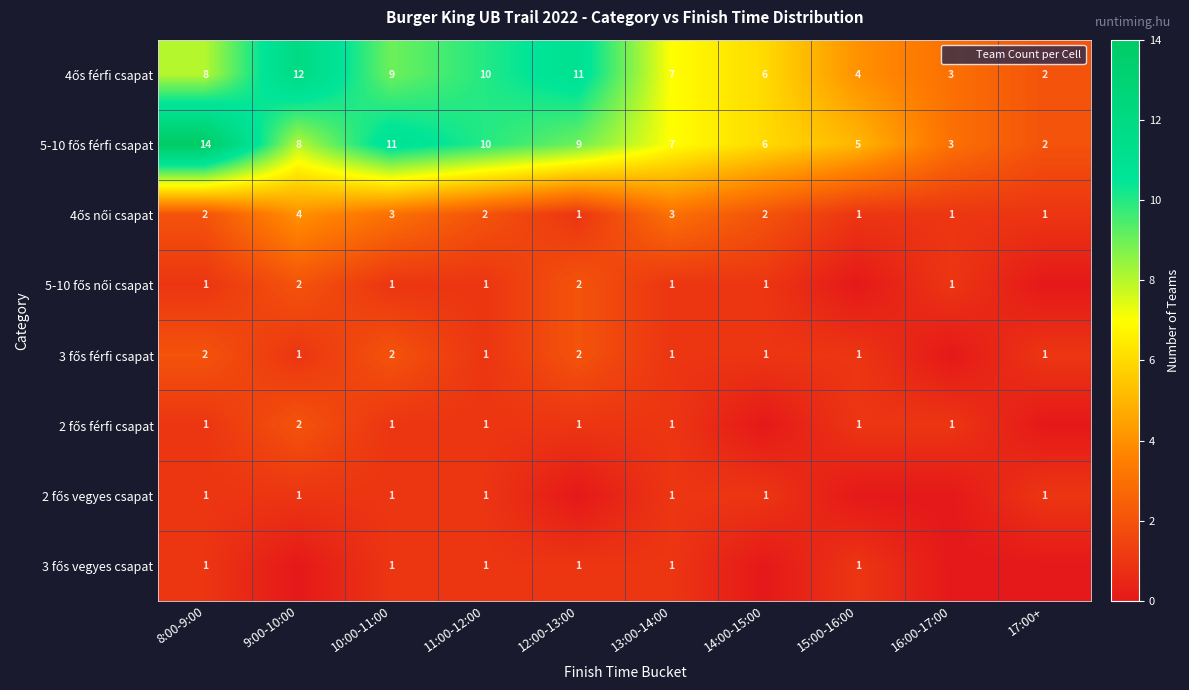

Count the number of data series in this chart.

8